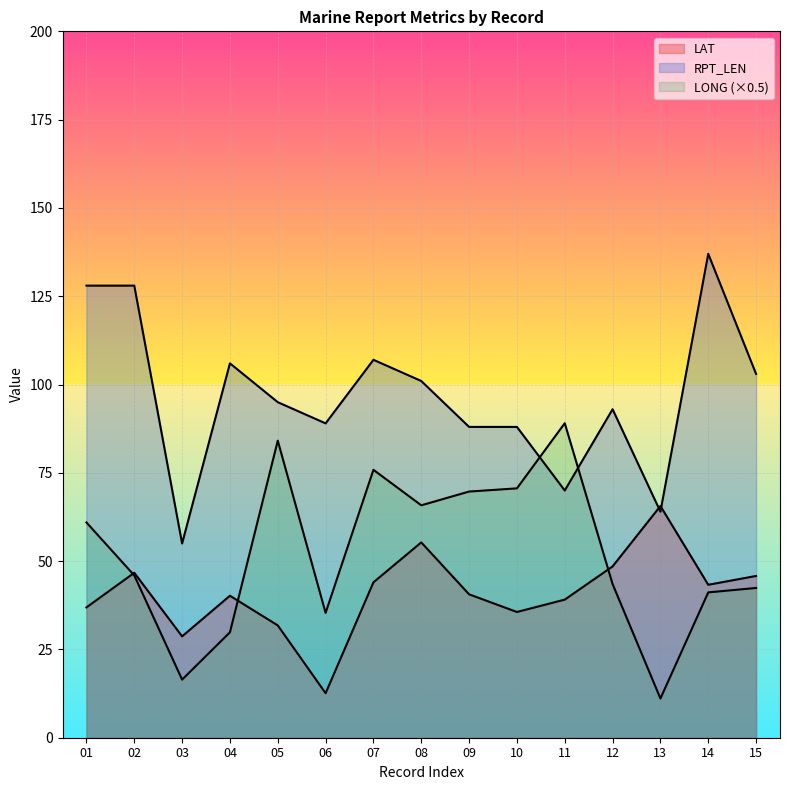

What is the sum of all LONG values?

781.8